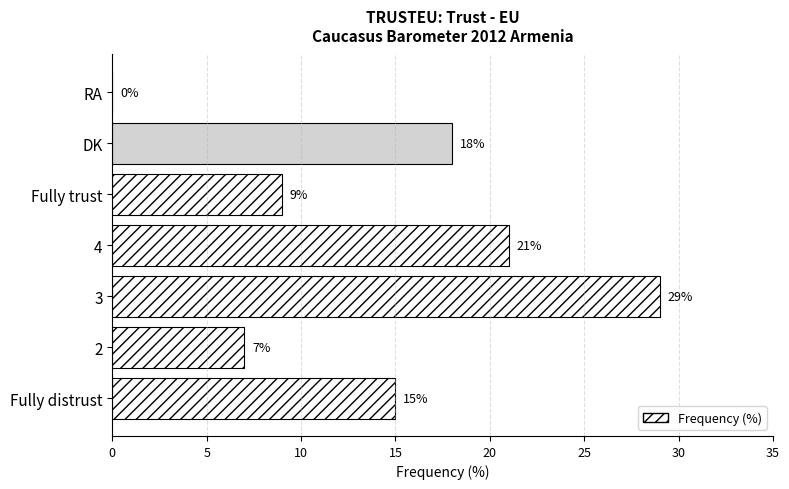

What is the greatest value displayed?

29